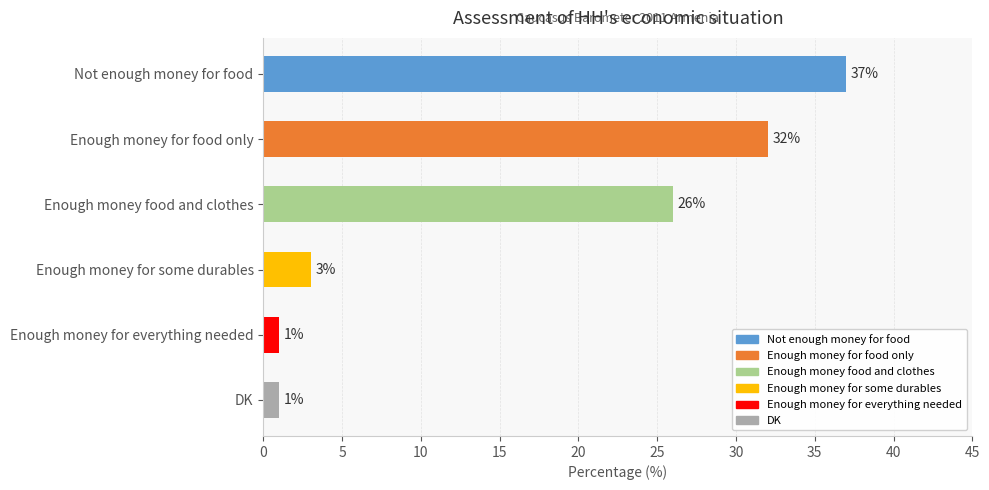

What is the difference between the maximum and minimum values?

36